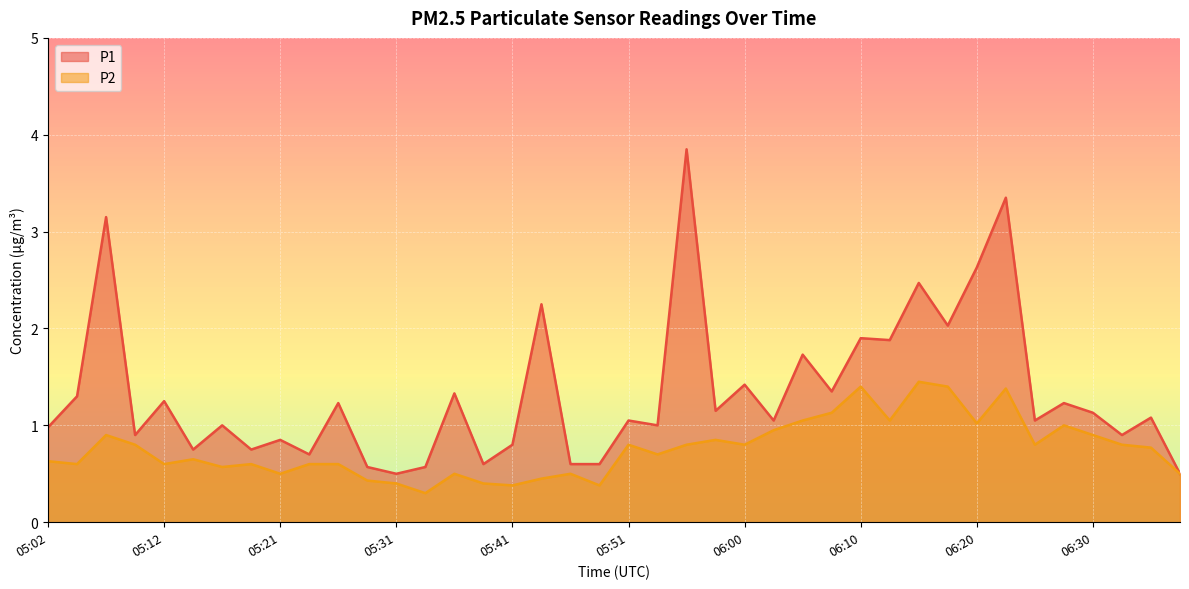

Which category has the lowest value across all series?

05:33